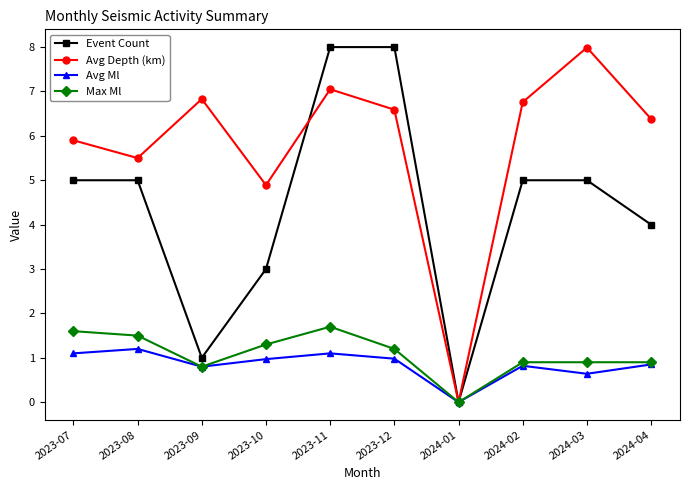

What is the greatest value displayed?

8.0